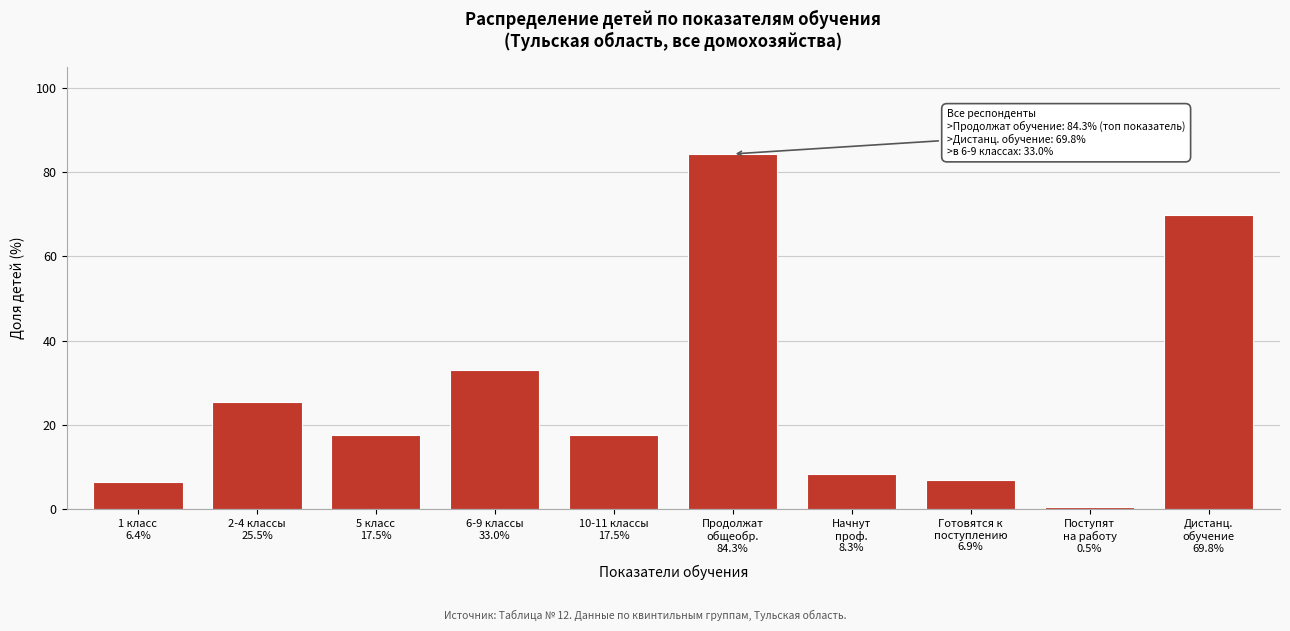

Reading left to right, what are all the values shown in this chart?

6.4	25.5	17.5	33.0	17.5	84.3	8.3	6.9	0.5	69.8